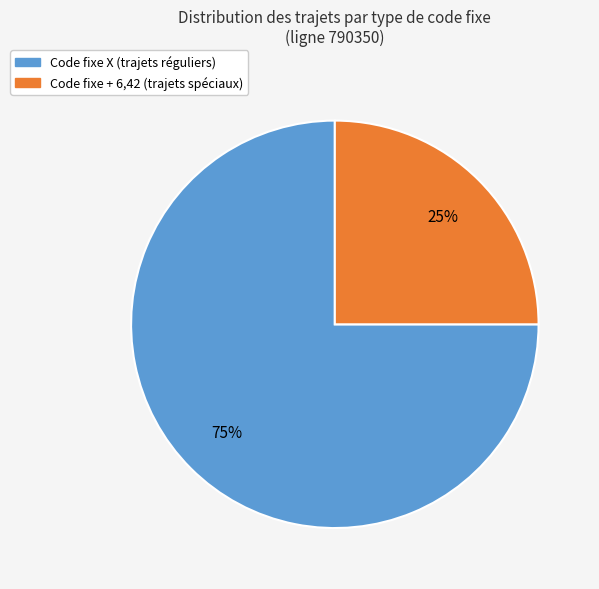

How many segments does this pie chart have?

2